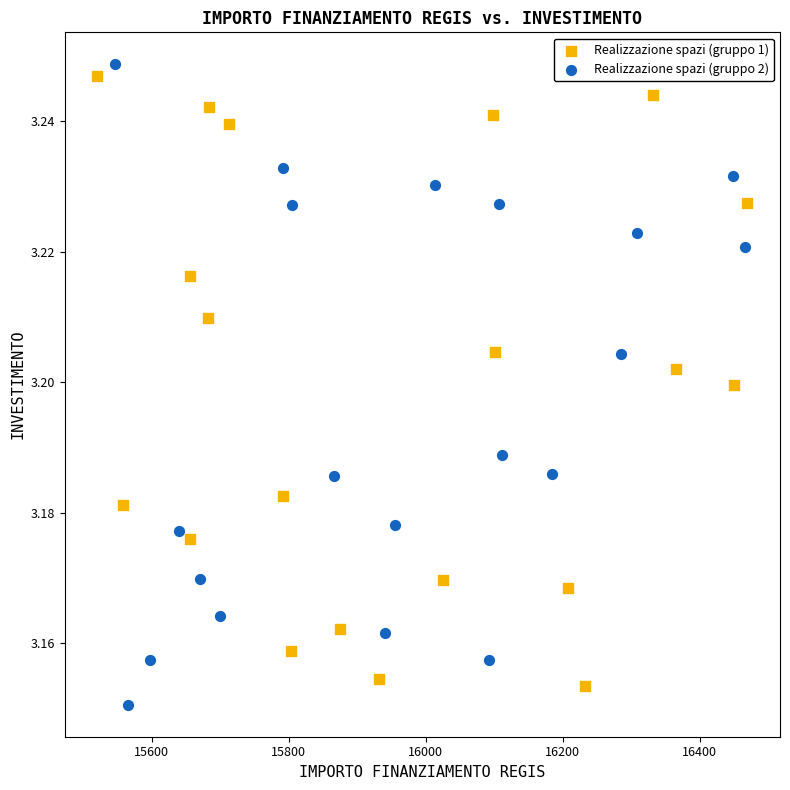

Which series has the largest Y range (max minus min)?

Realizzazione spazi (gruppo 2)